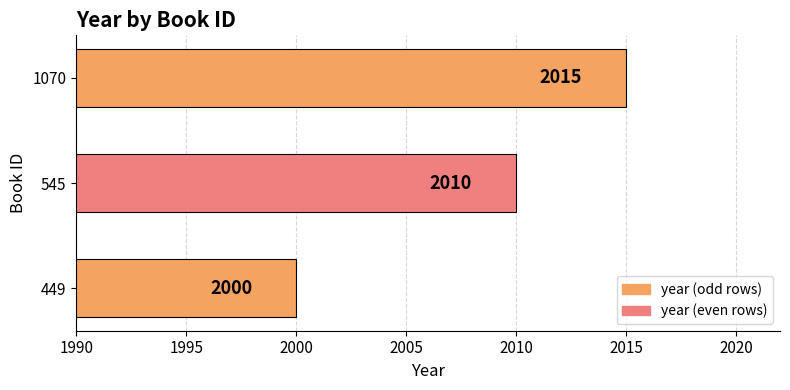

Count the values in the range 2000 to 2015.

3